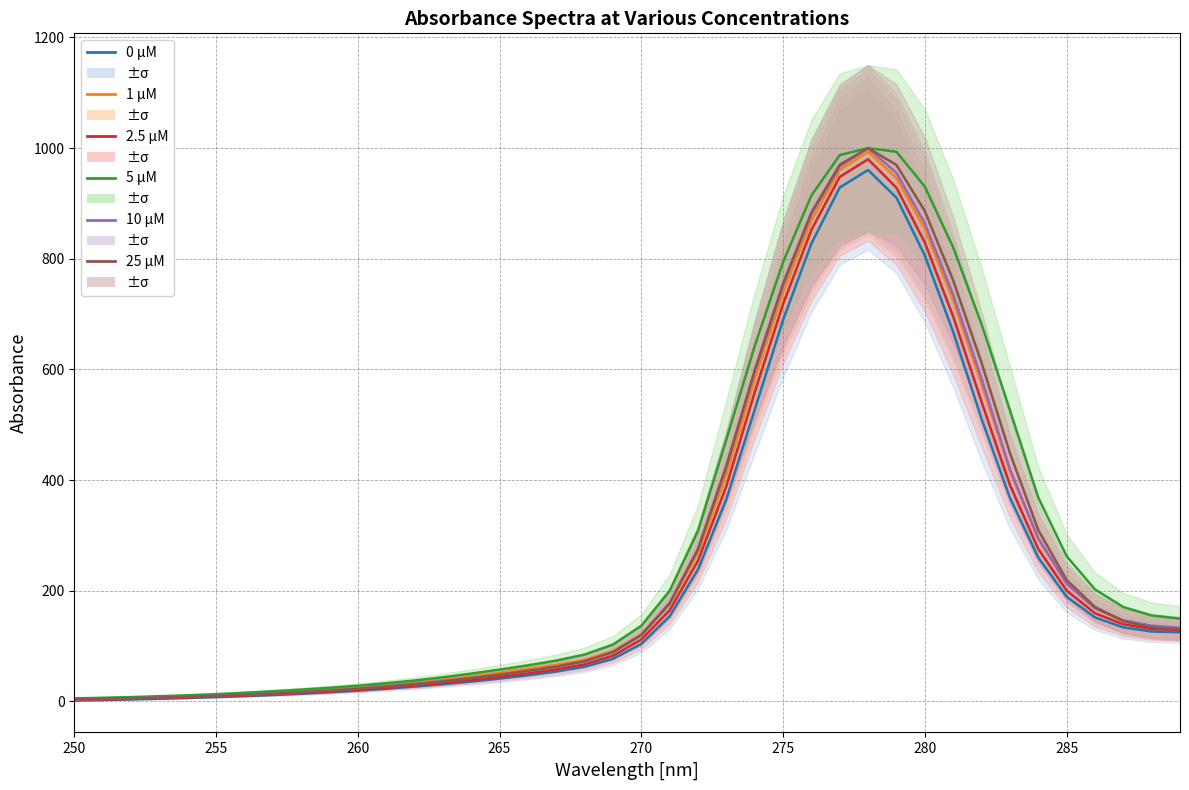

What is the maximum value shown in the chart?

1000.0